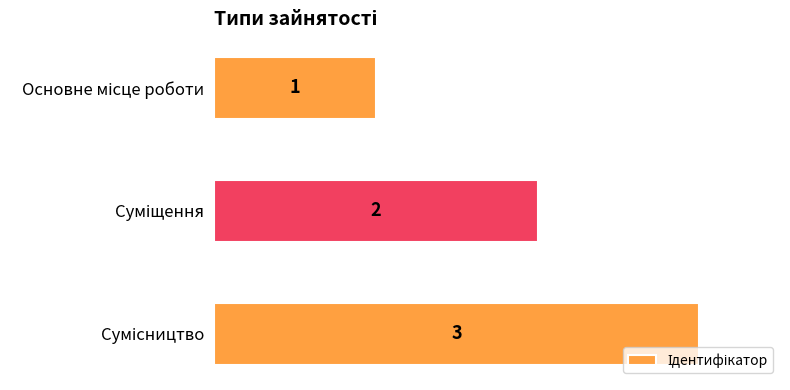

What is the greatest value displayed?

3